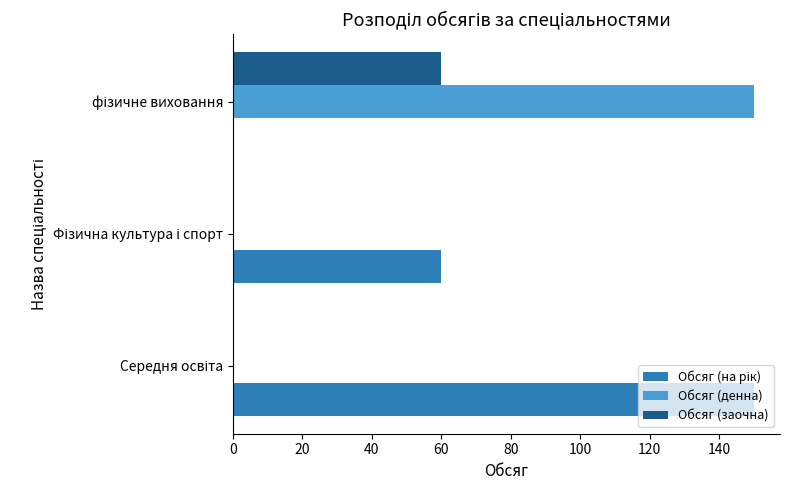

How many data points does each series have?

3